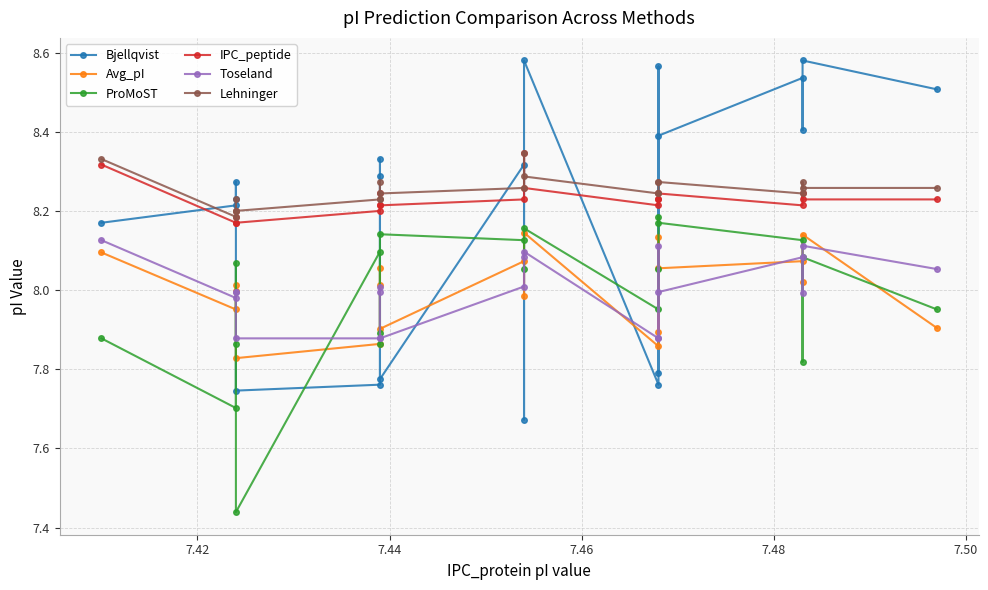

How many categories are shown in the chart?

20